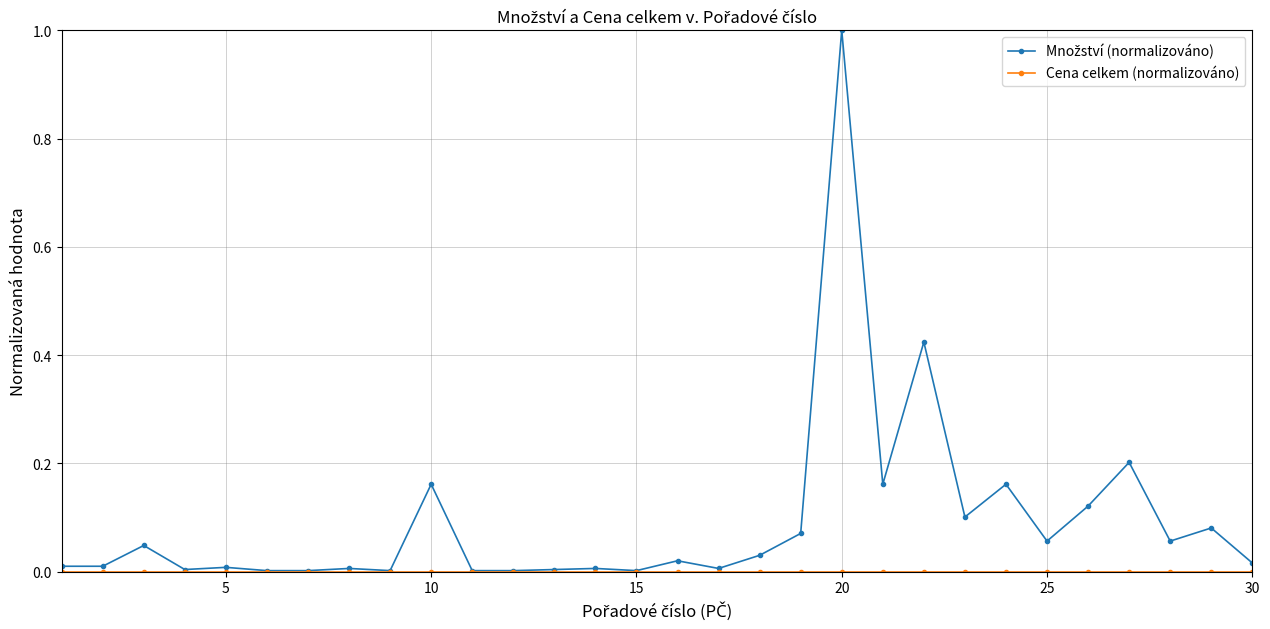

What is the greatest value displayed?

1.0